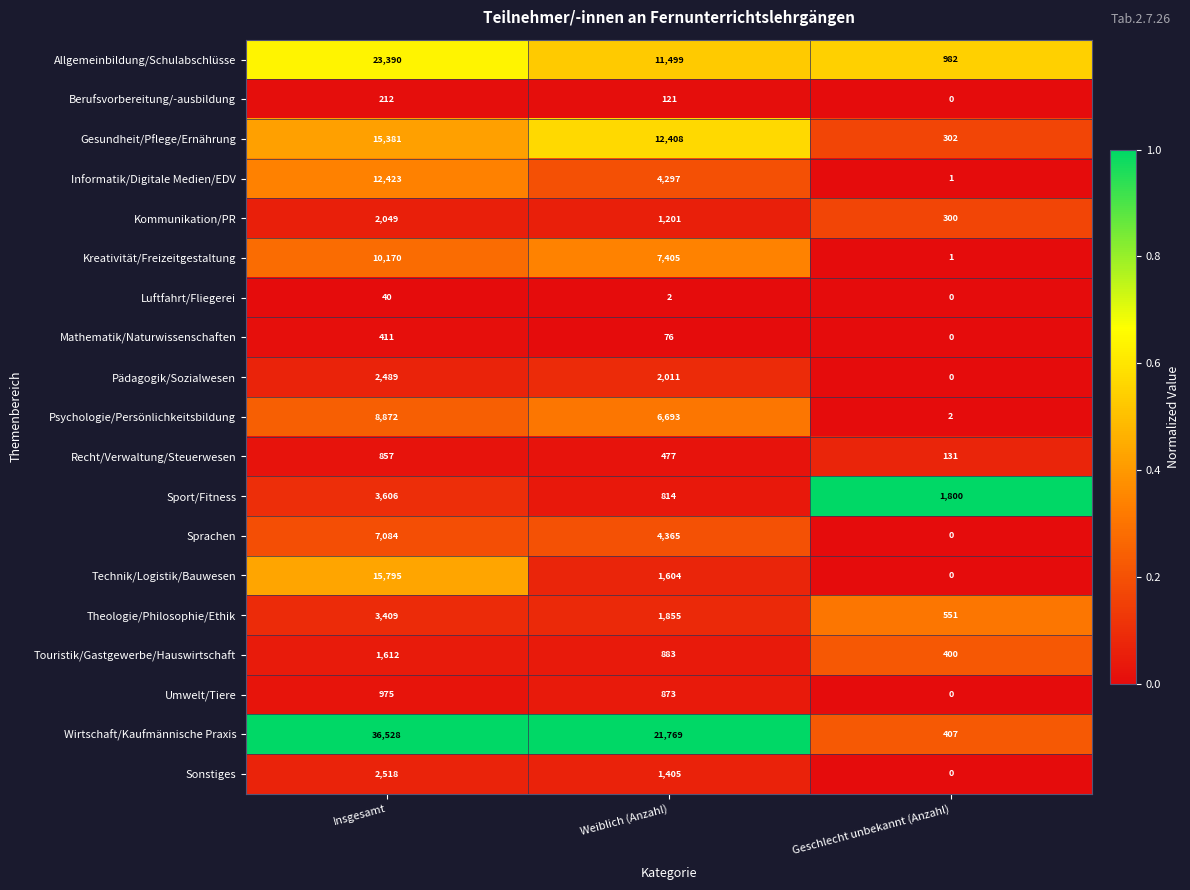

The value of Theologie/Philosophie/Ethik at Weiblich (Anzahl) is 877. True or false?

False